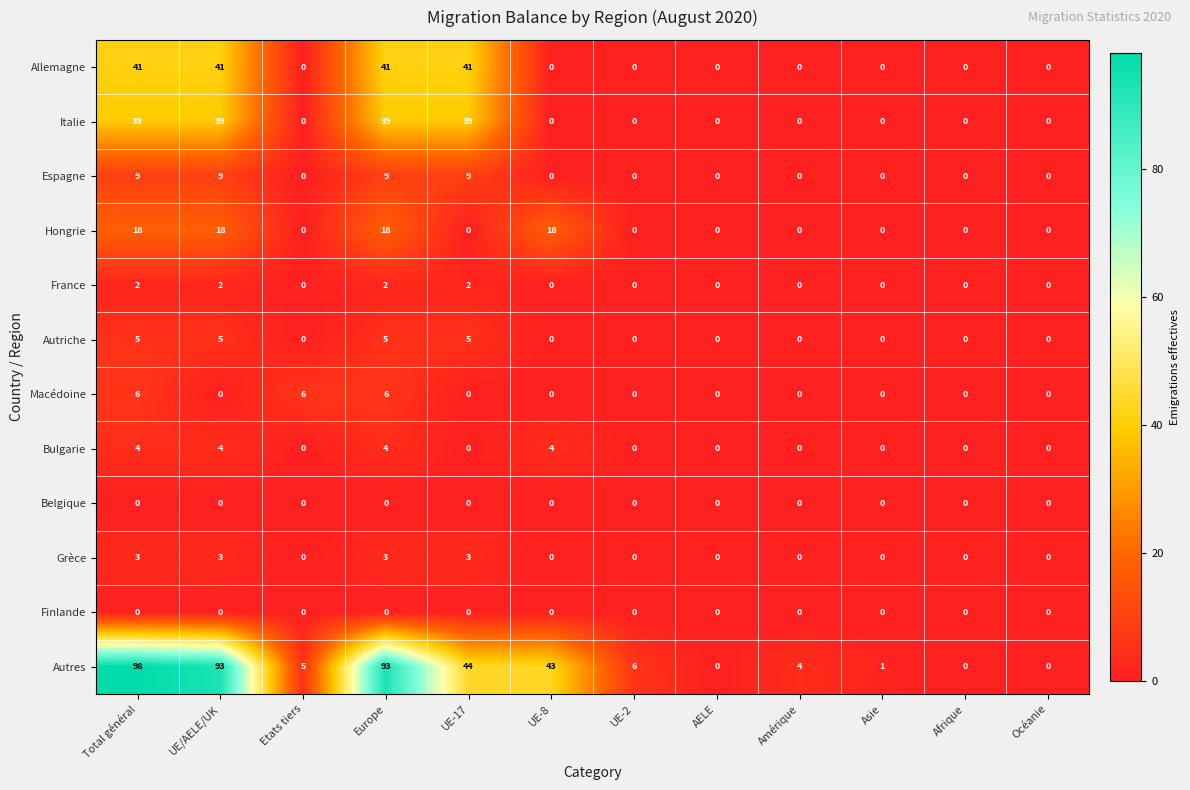

What is the difference between the second highest and second lowest values in the Bulgarie series?

4